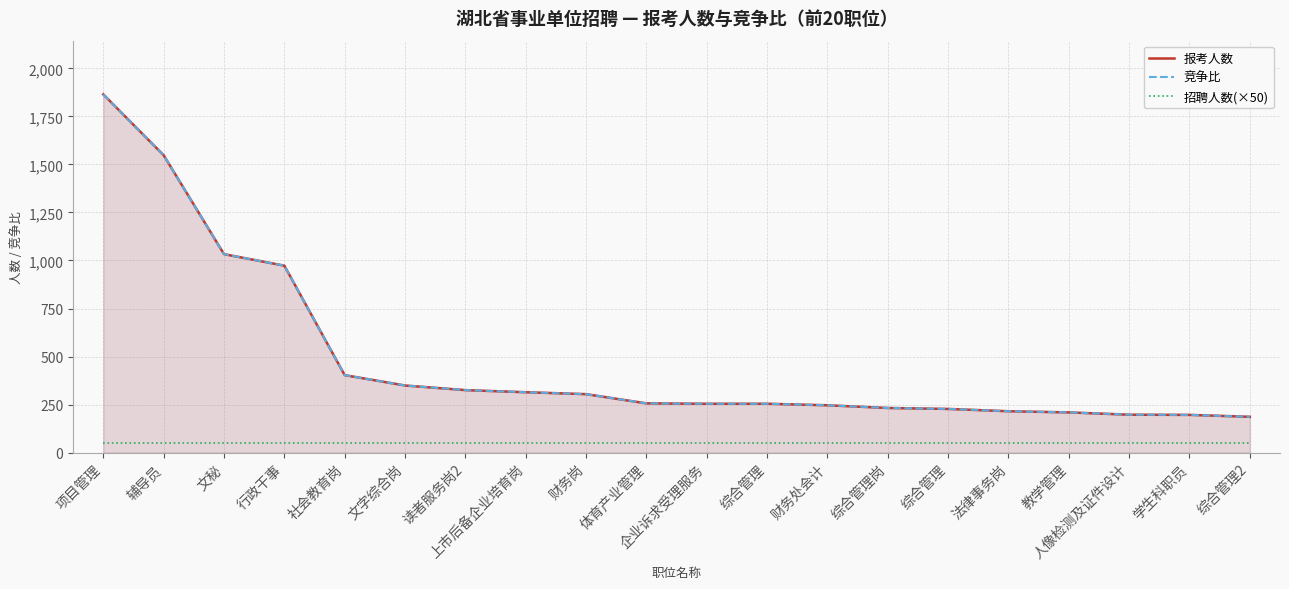

The 招聘人数(×50) series shows 50 at 综合管理岗. True or false?

True